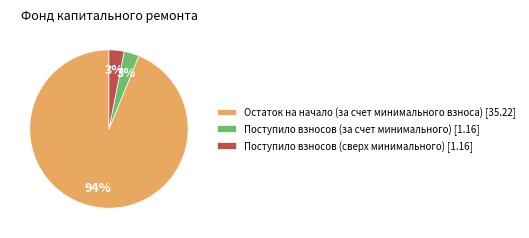

Do Поступило взносов (за счет минимального) [1.16] and Остаток на начало (за счет минимального взноса) [35.22] together represent more than half of the pie?

Yes